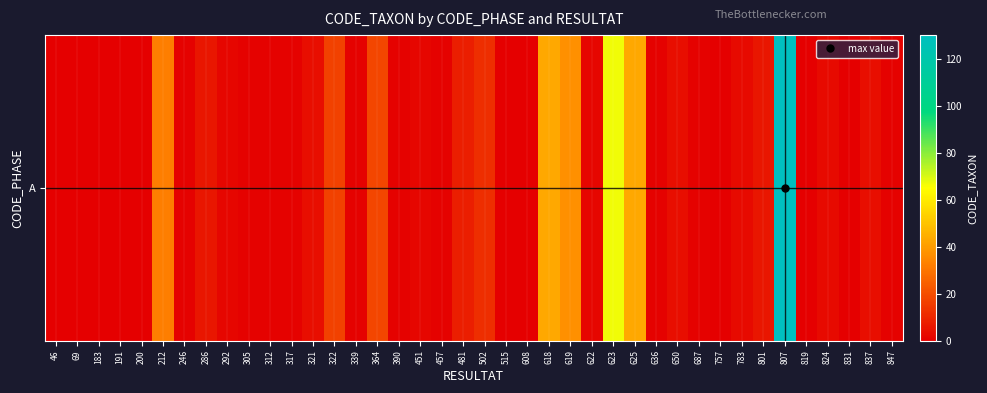

Which label corresponds to the largest value in the chart?

807